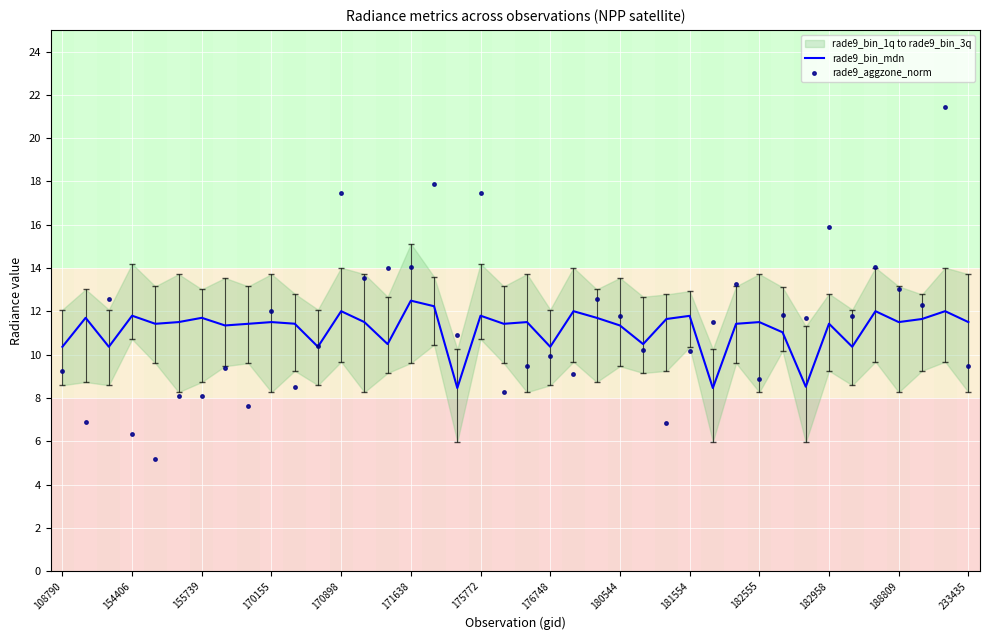

True or false: rade9_bin_mdn has a value of 11.5 at 182555.

True